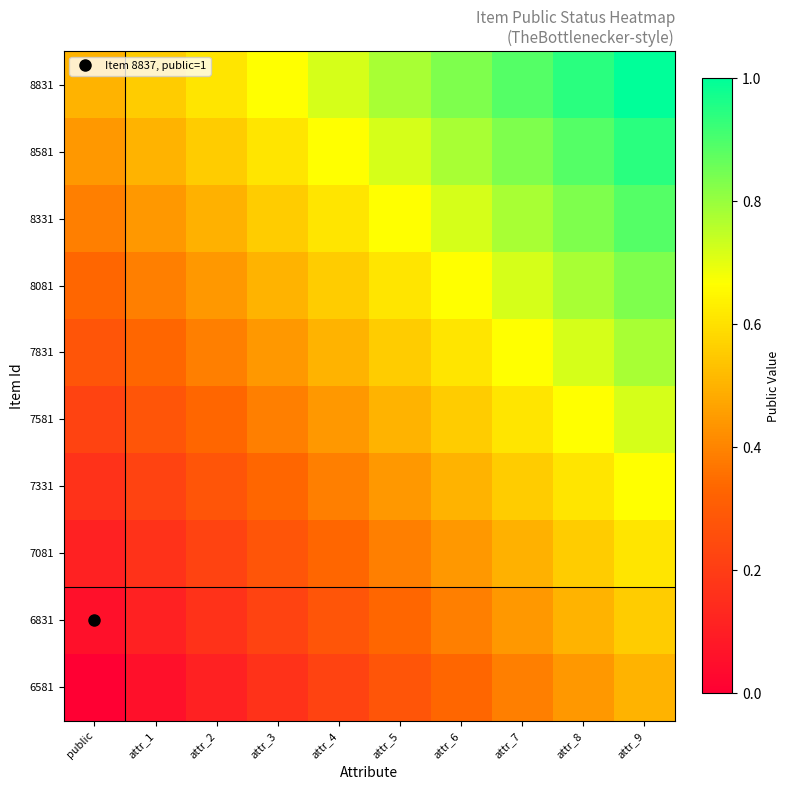

Between attr_7 and attr_5, which is larger?

attr_7